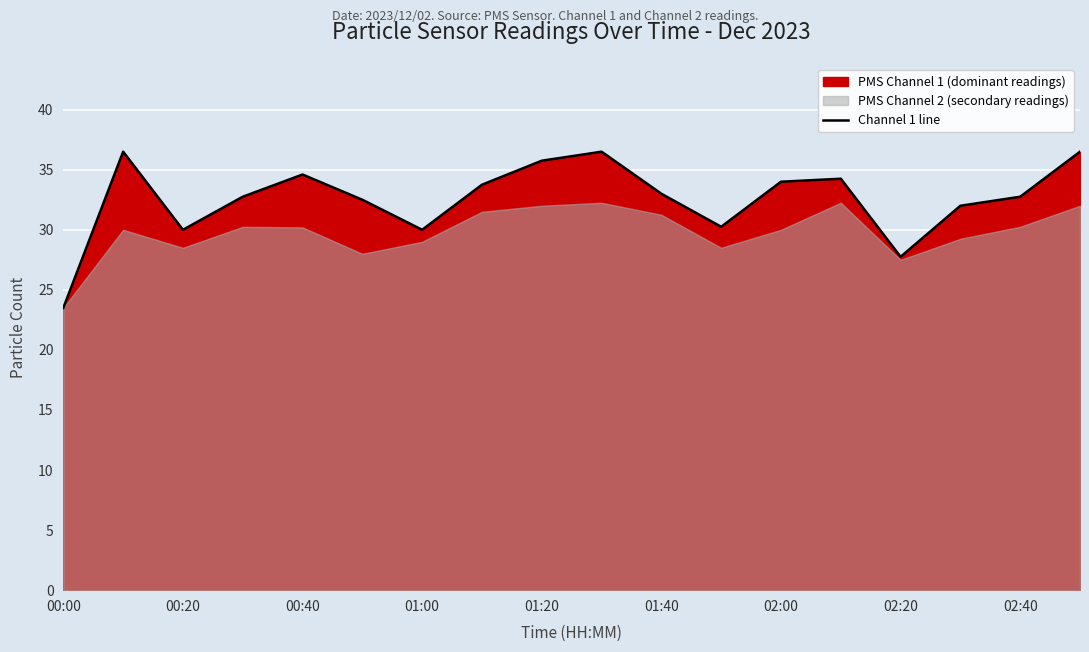

True or false: Channel 1 line has a value of 62.7 at 01:20.

False